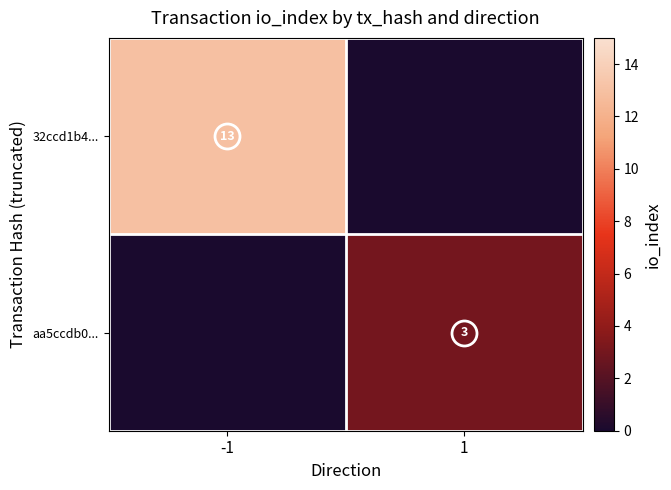

Which category has the lowest value across all series?

1